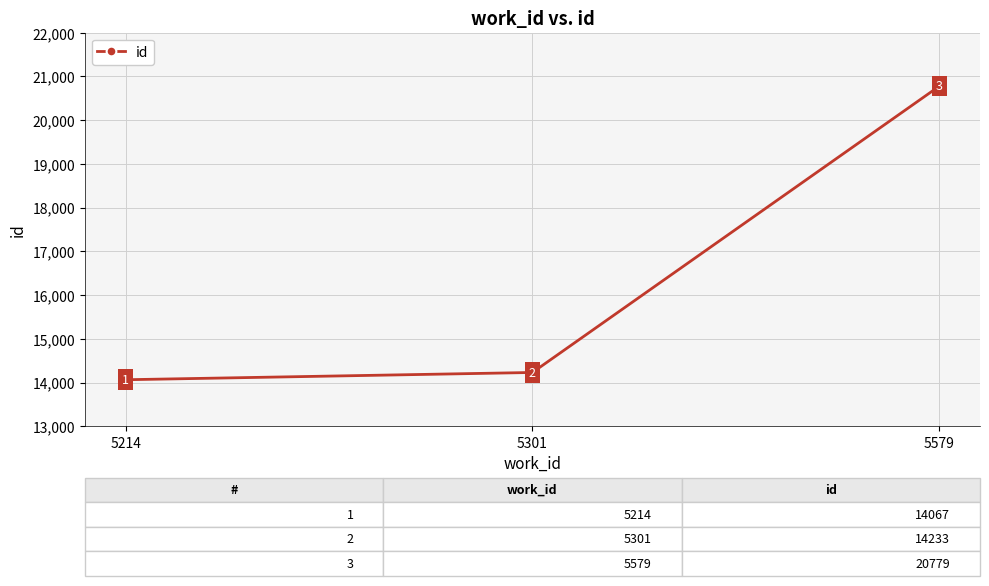

What is the smallest value displayed?

14067